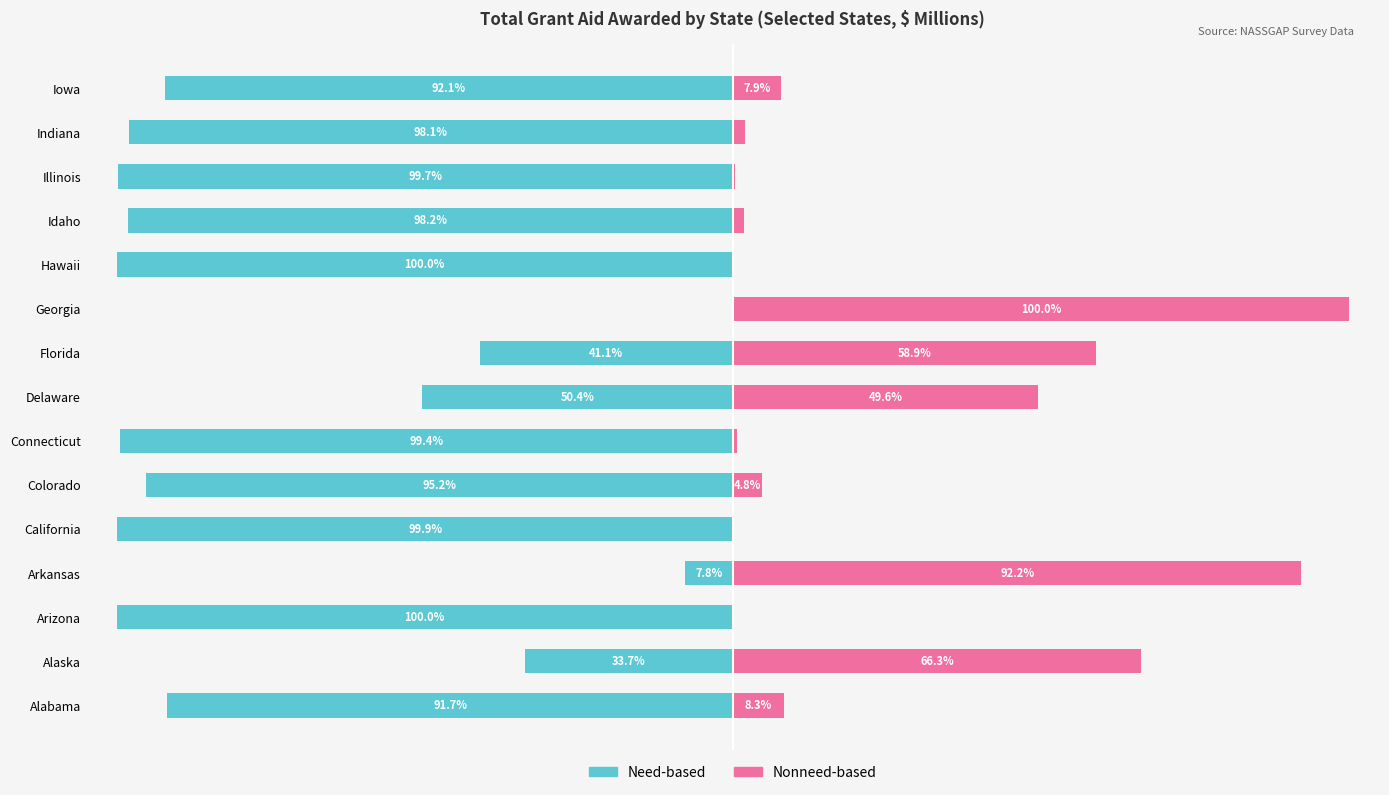

How many data points does each series have?

15